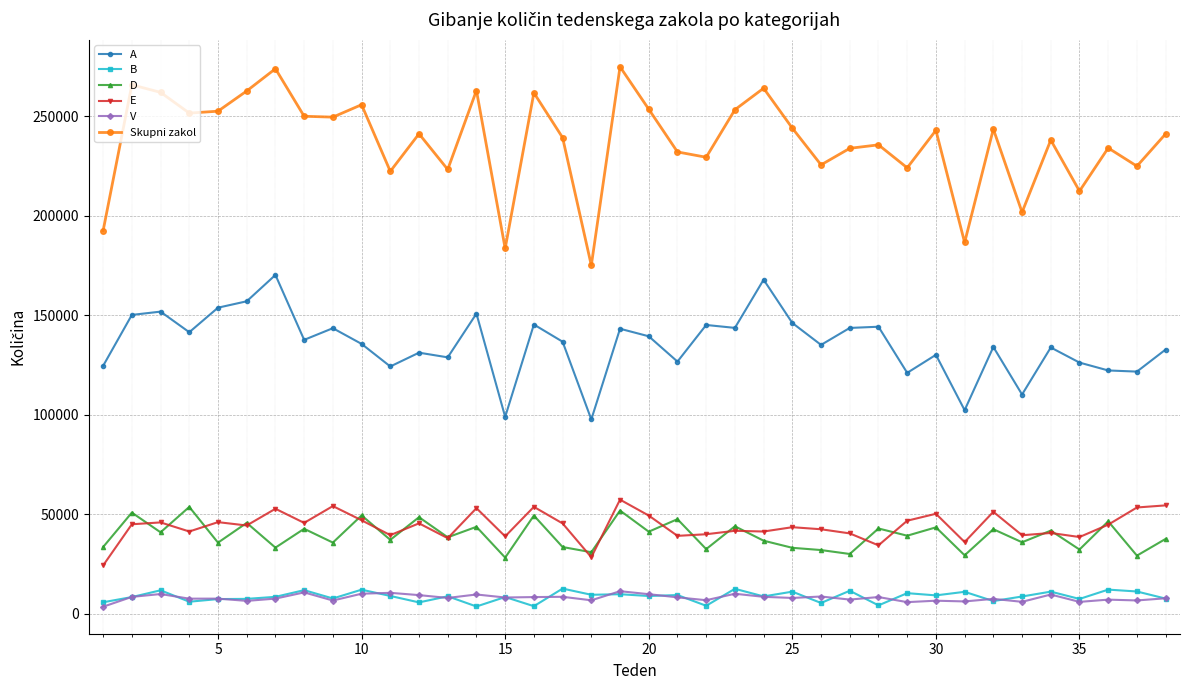

Count the number of data series in this chart.

6